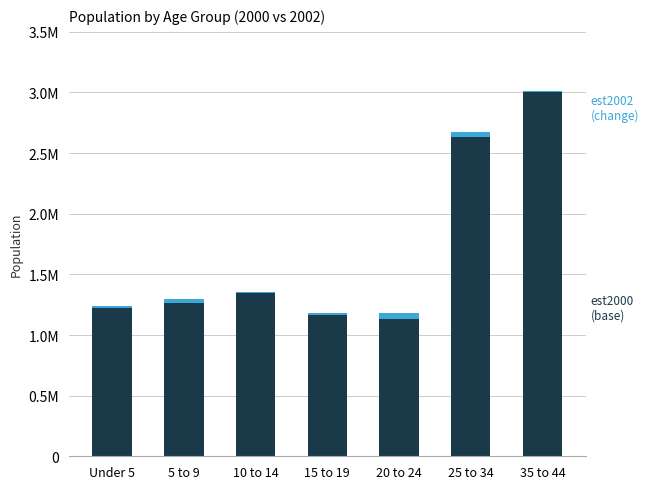

What is the sum of all est2002 (change) values?

-85139